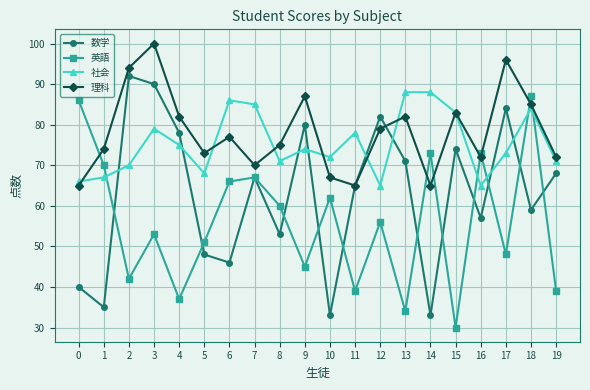

What is the difference between the highest and lowest values at 10?

39